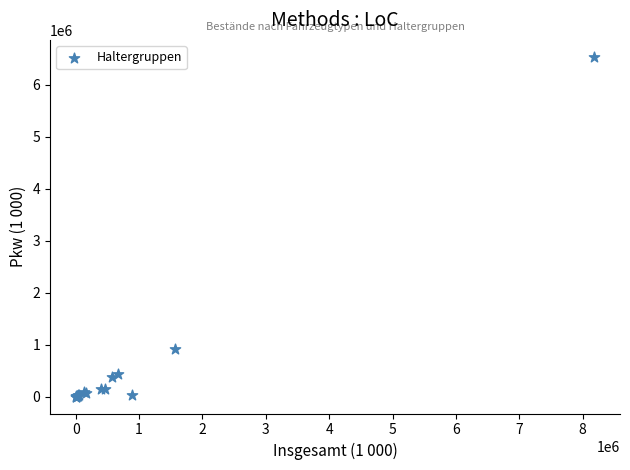

What Y value in the scatter plot is closest to 3267376?

909970